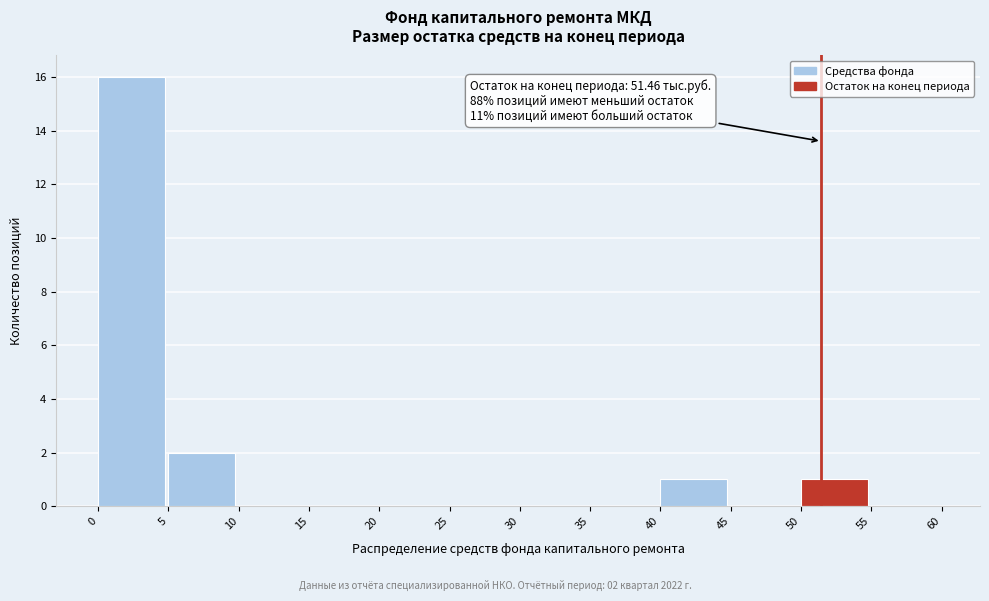

Which range on the x-axis has the tallest bar?

0 to 5